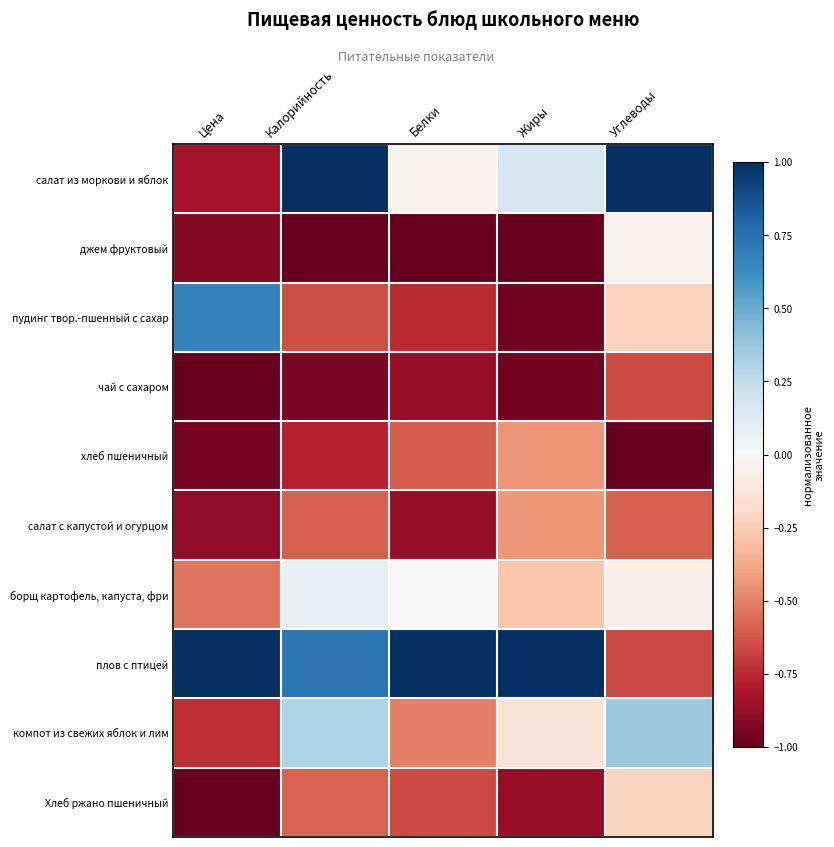

Rank the series at Жиры from highest to lowest value.

плов с птицей, салат из моркови и яблок, компот из свежих яблок и лим, борщ картофель, капуста, фри, салат с капустой и огурцом, хлеб пшеничный, Хлеб ржано пшеничный, чай с сахаром, пудинг твор.-пшенный с сахар, джем фруктовый